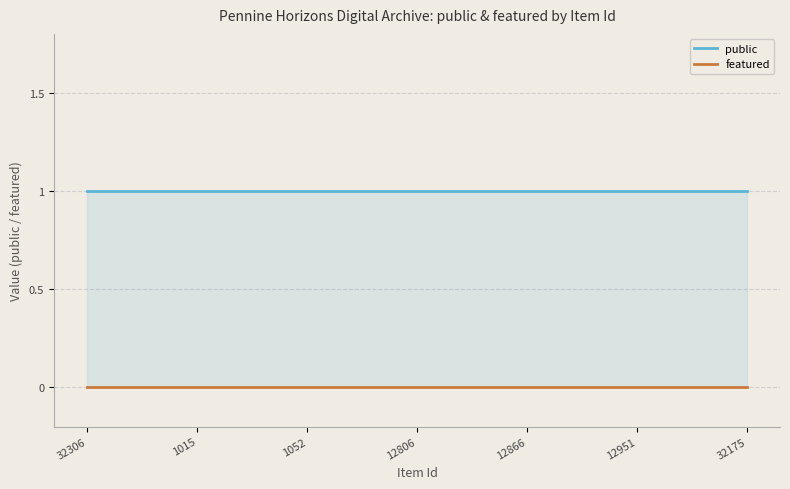

True or false: public and featured cross at least once.

False